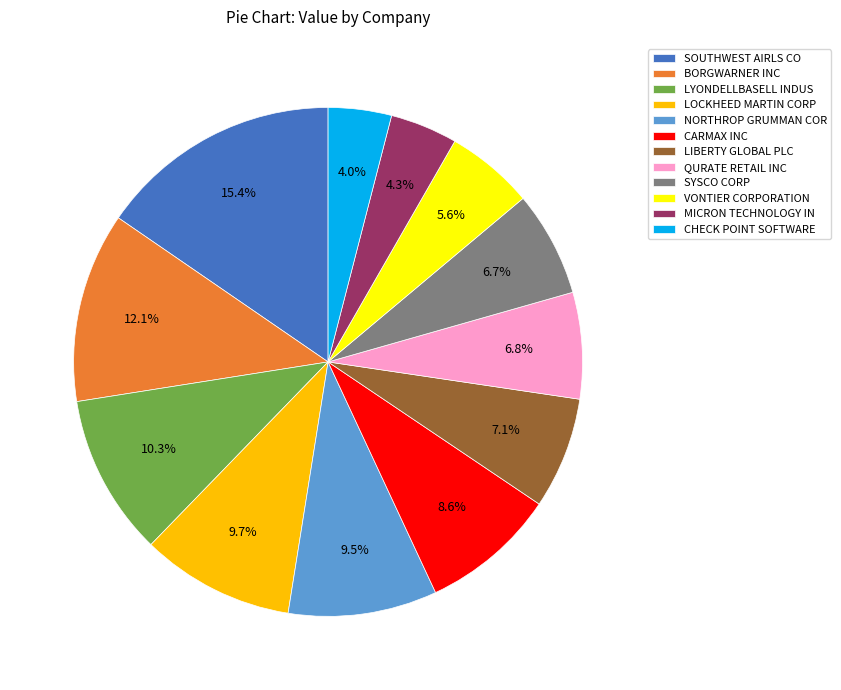

Is the sum of LYONDELLBASELL INDUS and QURATE RETAIL INC greater than half?

No